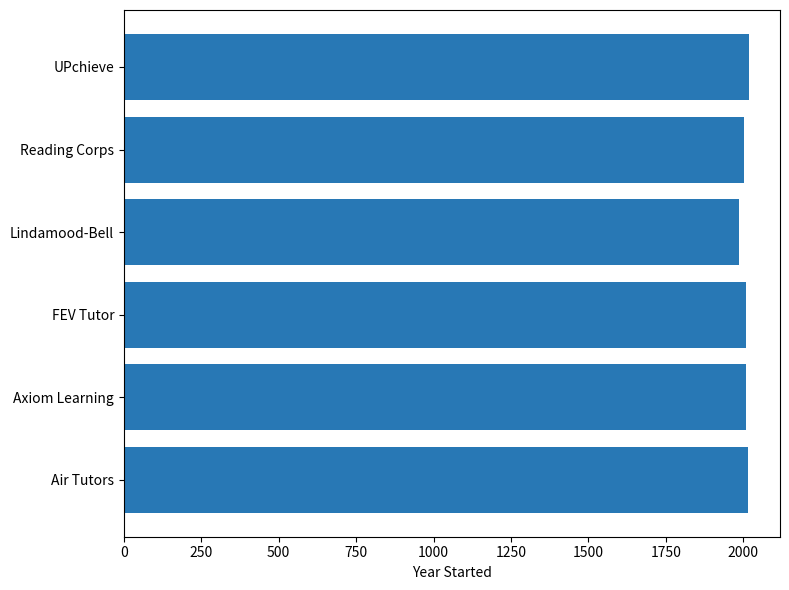

What is the difference between the maximum and minimum values?

32